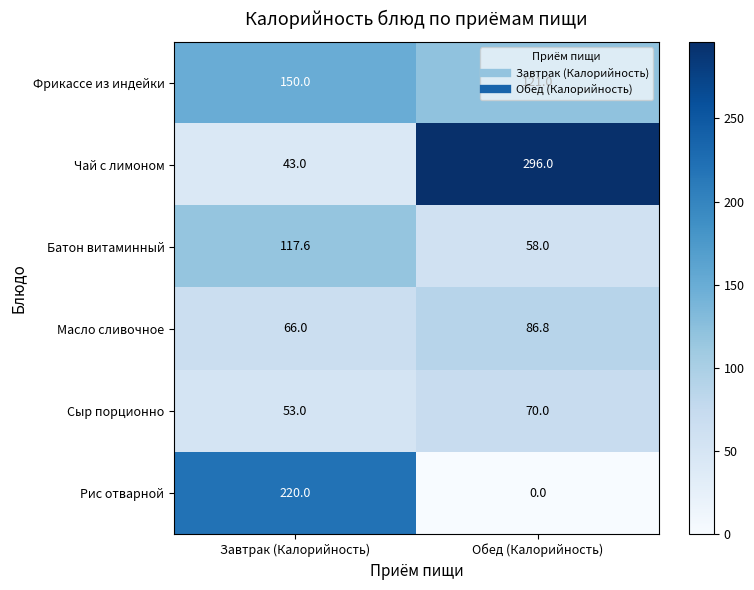

Between Завтрак (Калорийность) and Обед (Калорийность), which series saw the biggest shift?

Чай с лимоном